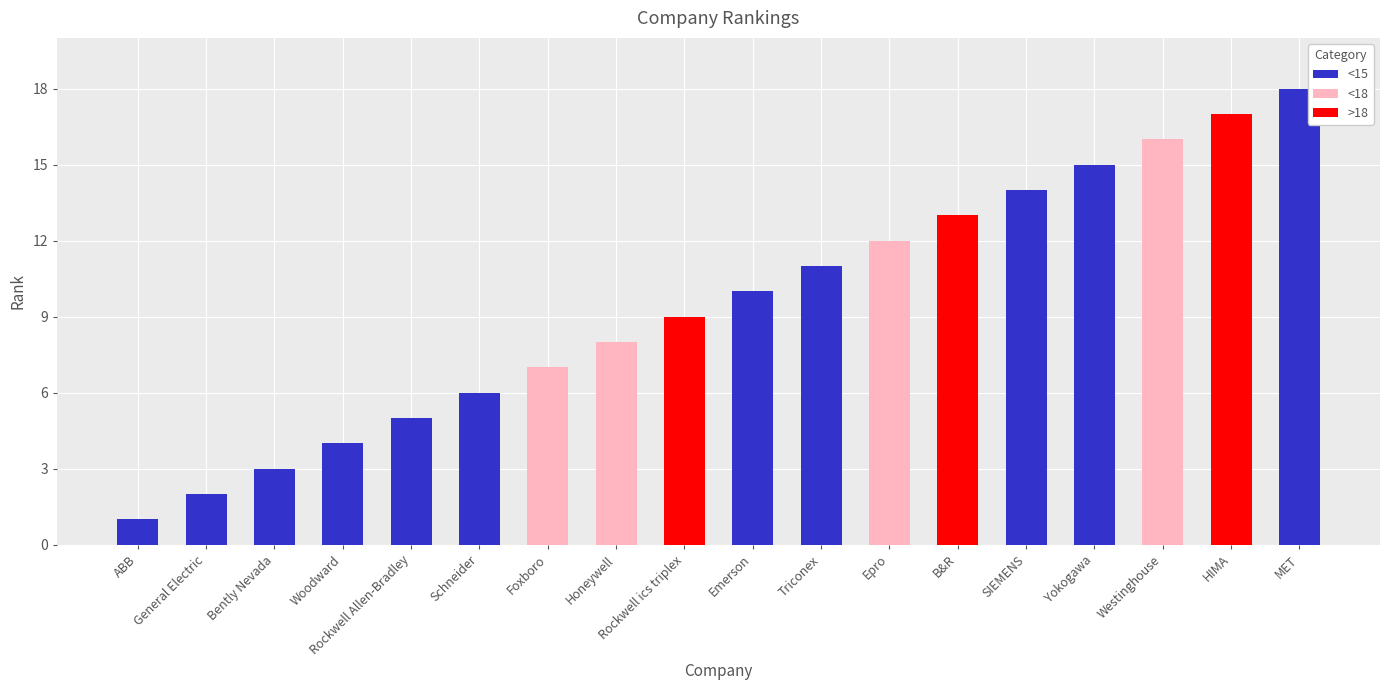

Approximately how many times larger is the value at Rockwell ics triplex compared to Westinghouse?

0.6